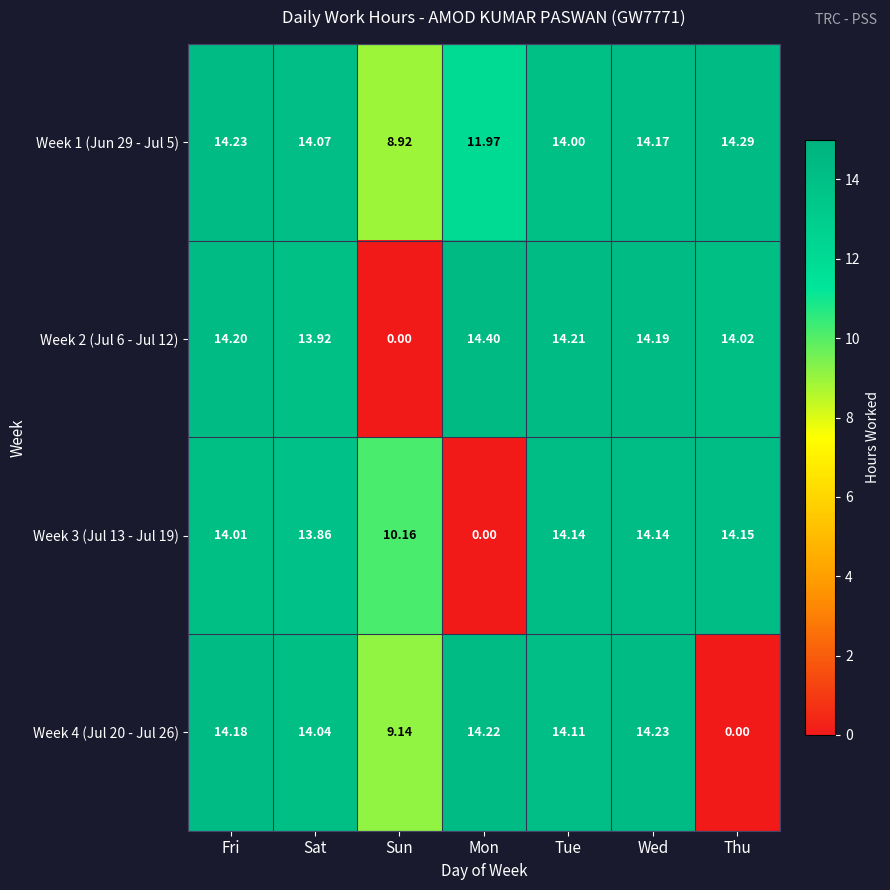

Where does the Week 2 (Jul 6 - Jul 12) series first go above 14?

Fri